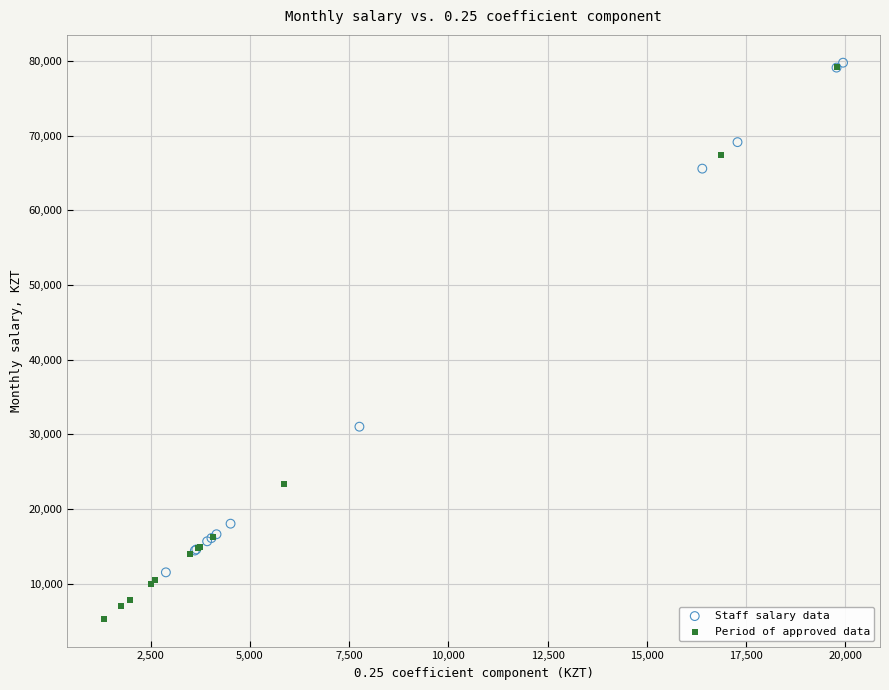

Which series has the widest spread of Y values?

Period of approved data